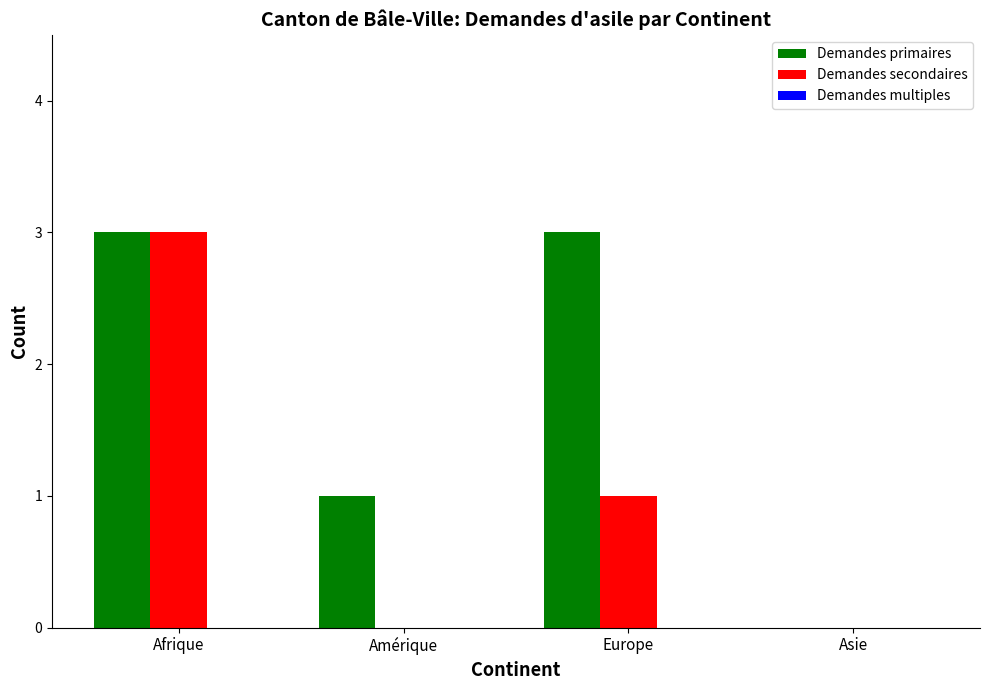

What is the total value across all series at Europe?

4